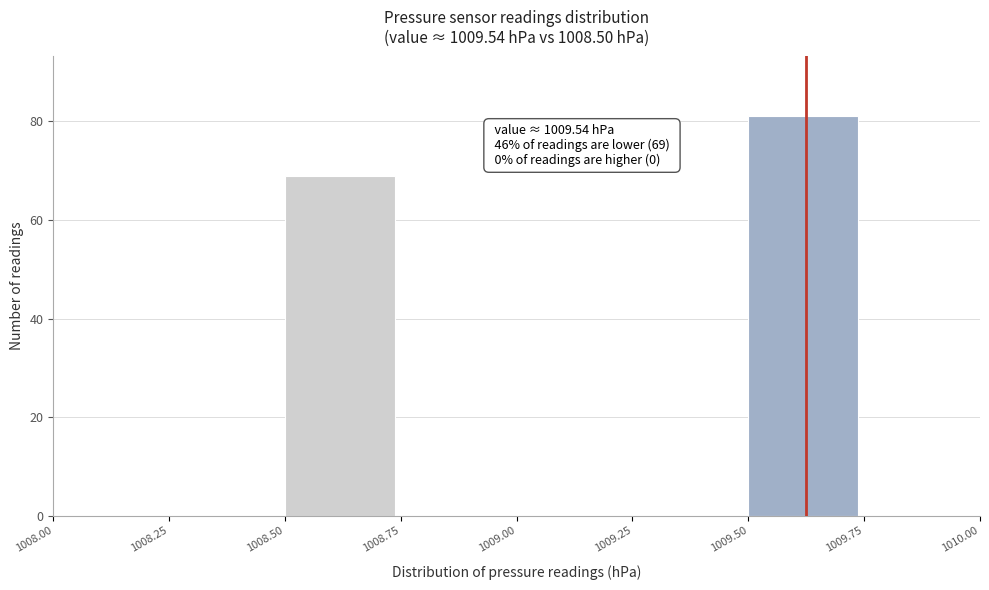

Over which range of the x-axis is the bar tallest?

1009.50 to 1009.75